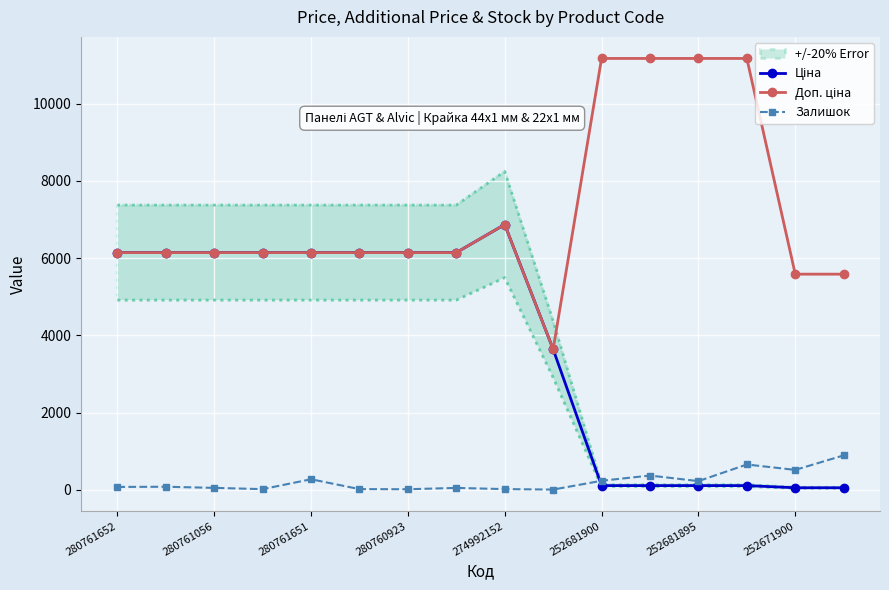

At how many categories does at least one series exceed 769?

16